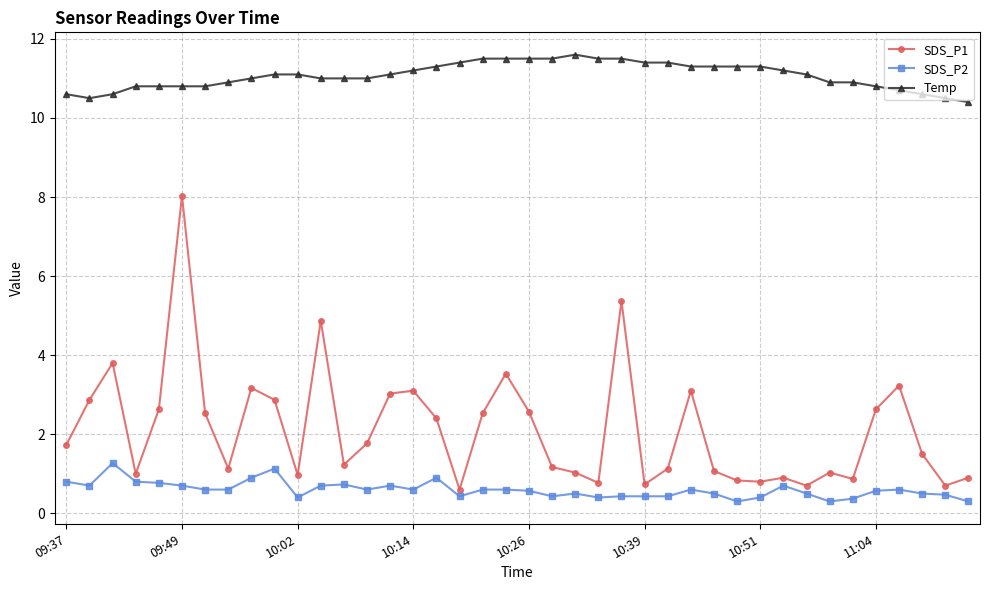

List the series in order of their peak value, highest first.

Temp, SDS_P1, SDS_P2